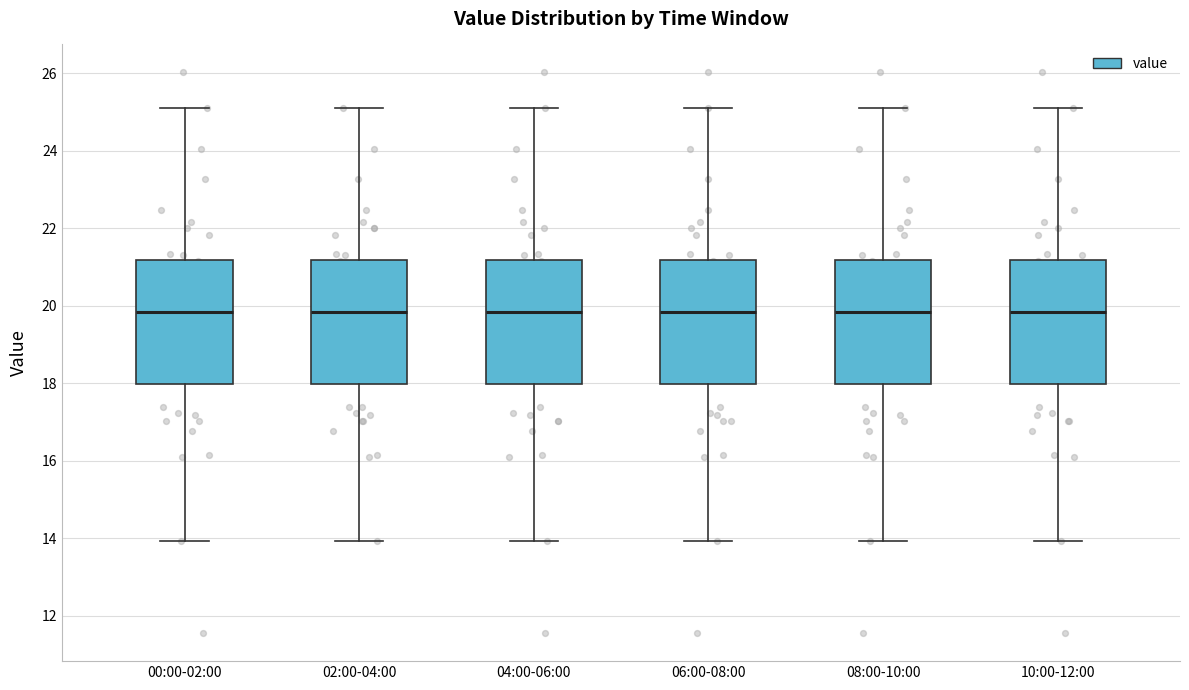

Reading left to right, read every box against the y-axis: the position of its median line, the range the box covers, and the ends of its whiskers. The values are not printed on the chart, so give them approximately, as read against the axis.

00:00-02:00: median 19.8, box 18.0 to 21.2, whiskers 14.0 to 25.2
02:00-04:00: median 19.8, box 18.0 to 21.2, whiskers 14.0 to 25.2
04:00-06:00: median 19.8, box 18.0 to 21.2, whiskers 14.0 to 25.2
06:00-08:00: median 19.8, box 18.0 to 21.2, whiskers 14.0 to 25.2
08:00-10:00: median 19.8, box 18.0 to 21.2, whiskers 14.0 to 25.2
10:00-12:00: median 19.8, box 18.0 to 21.2, whiskers 14.0 to 25.2